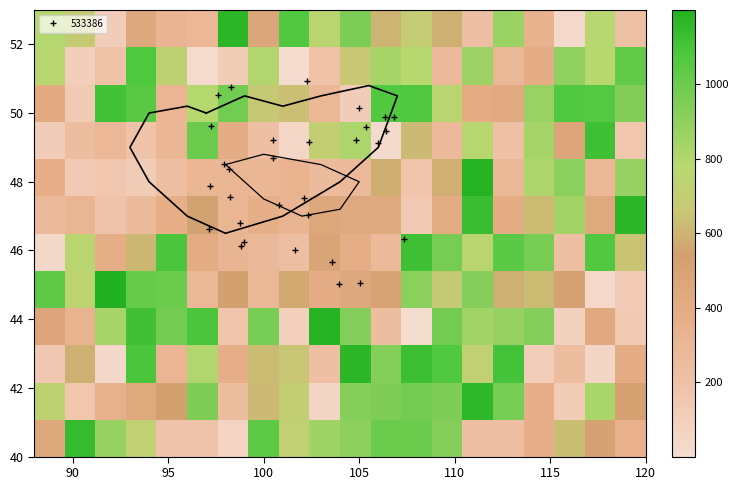

What is the value of the 533386 point at the 19th from the left?

49.1